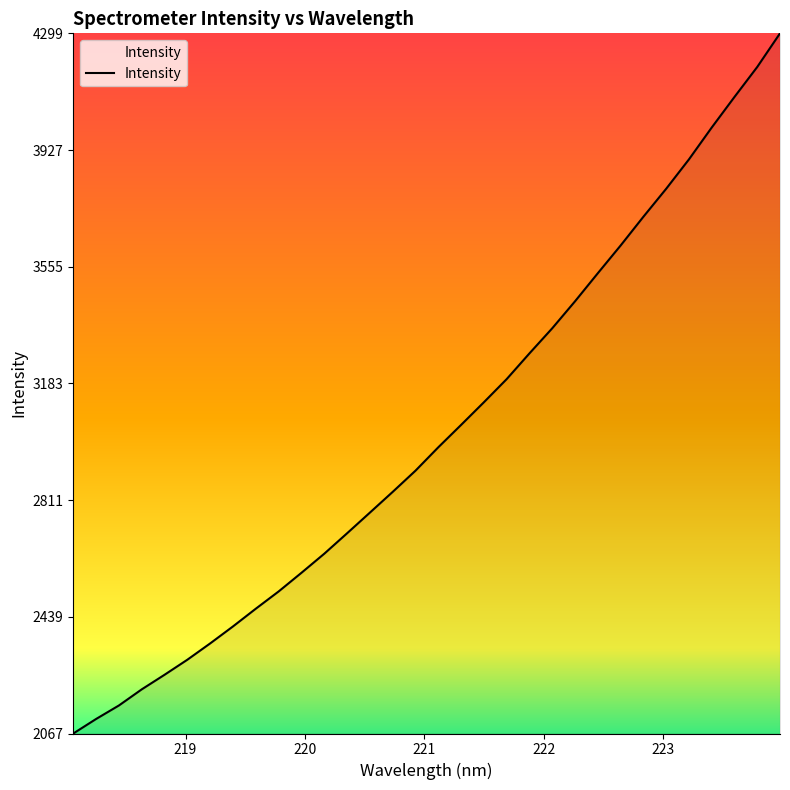

How many lines are shown in the chart?

1